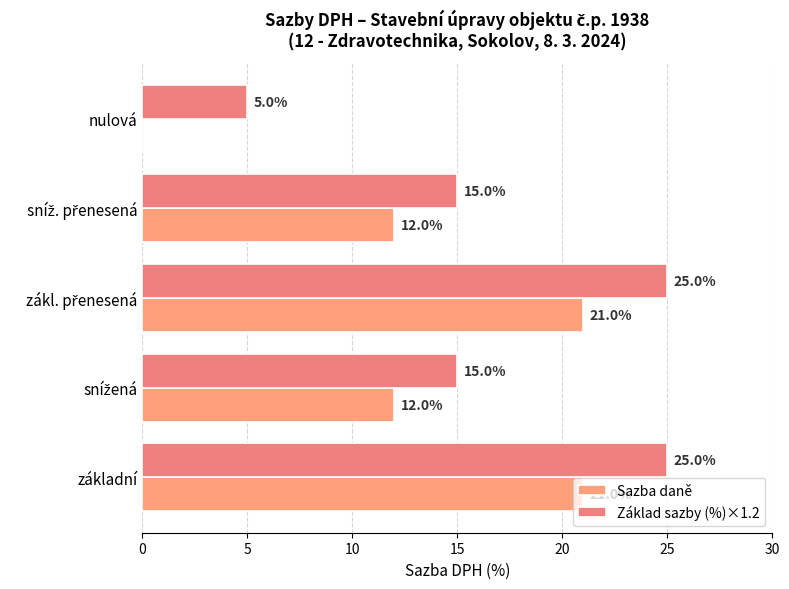

What are all the series names shown in the legend?

Sazba daně, Základ sazby (%)×1.2